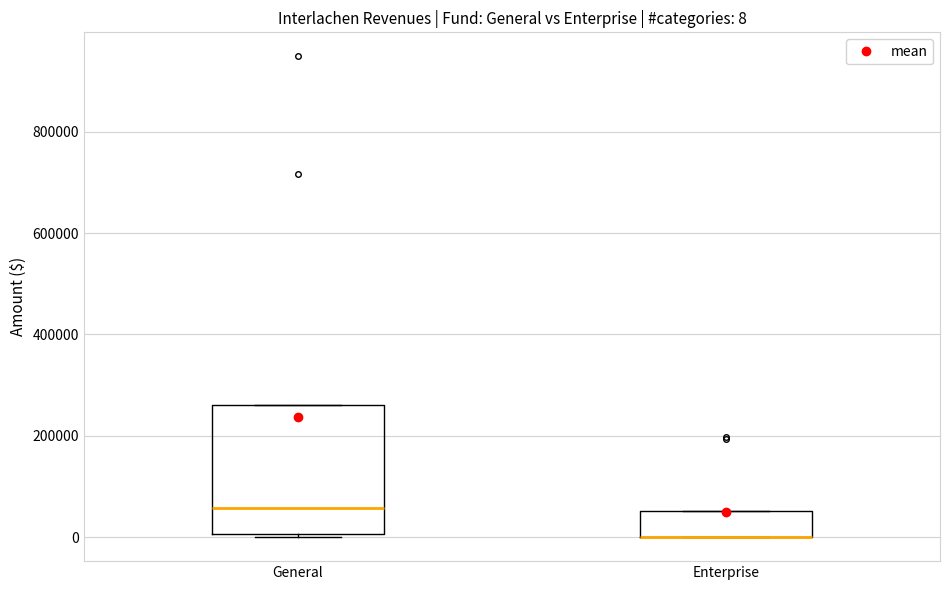

Which box is the tallest, from its lower edge to its upper edge?

General